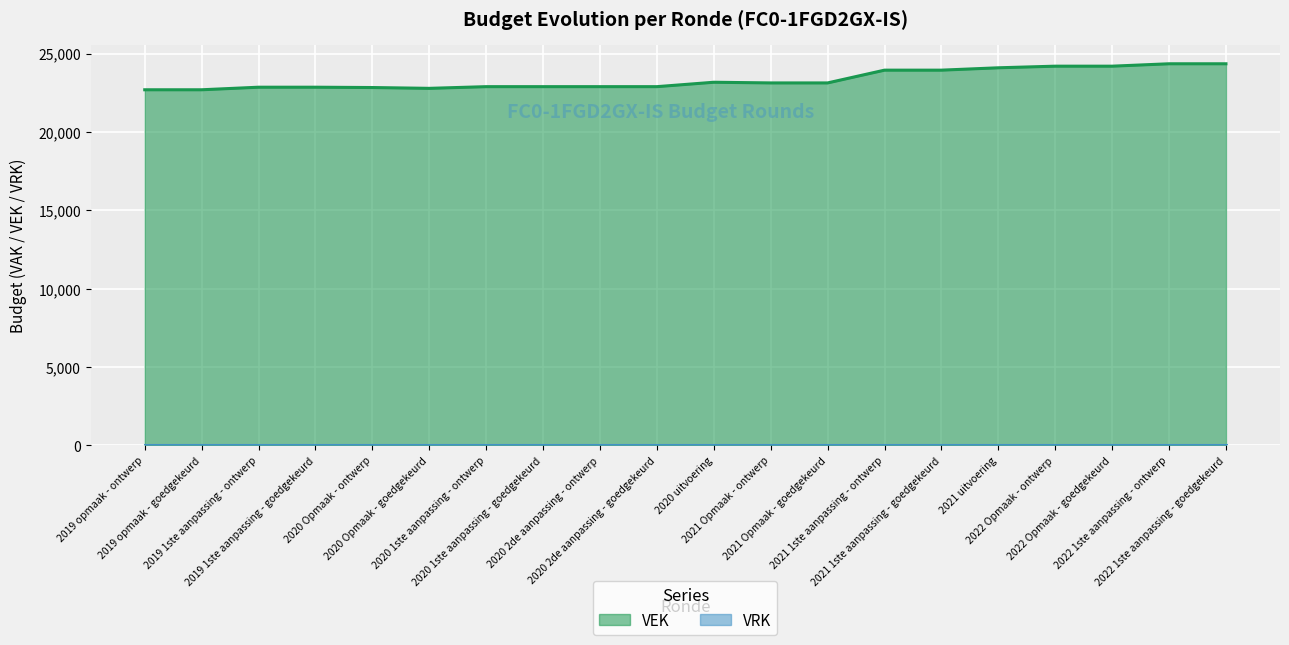

How many data points are above 23126?

8